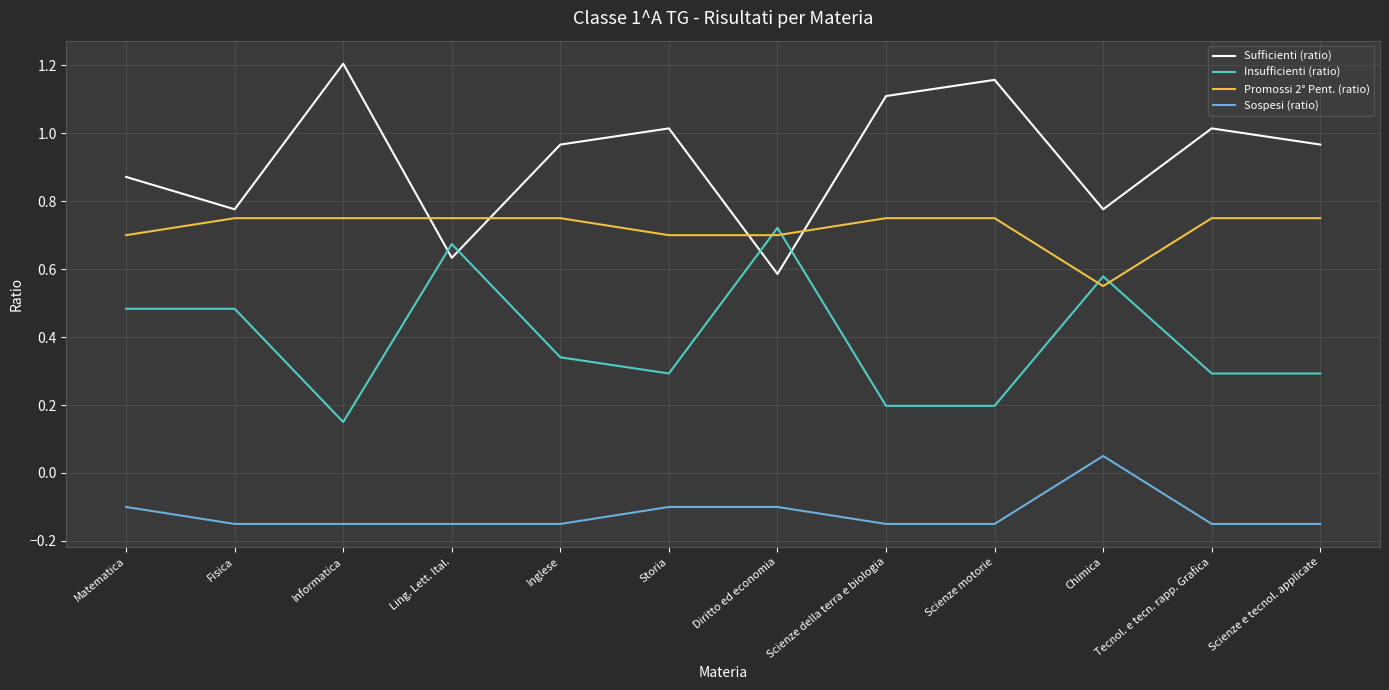

The Insufficienti (ratio) series shows 0.7 at Diritto ed economia. True or false?

True